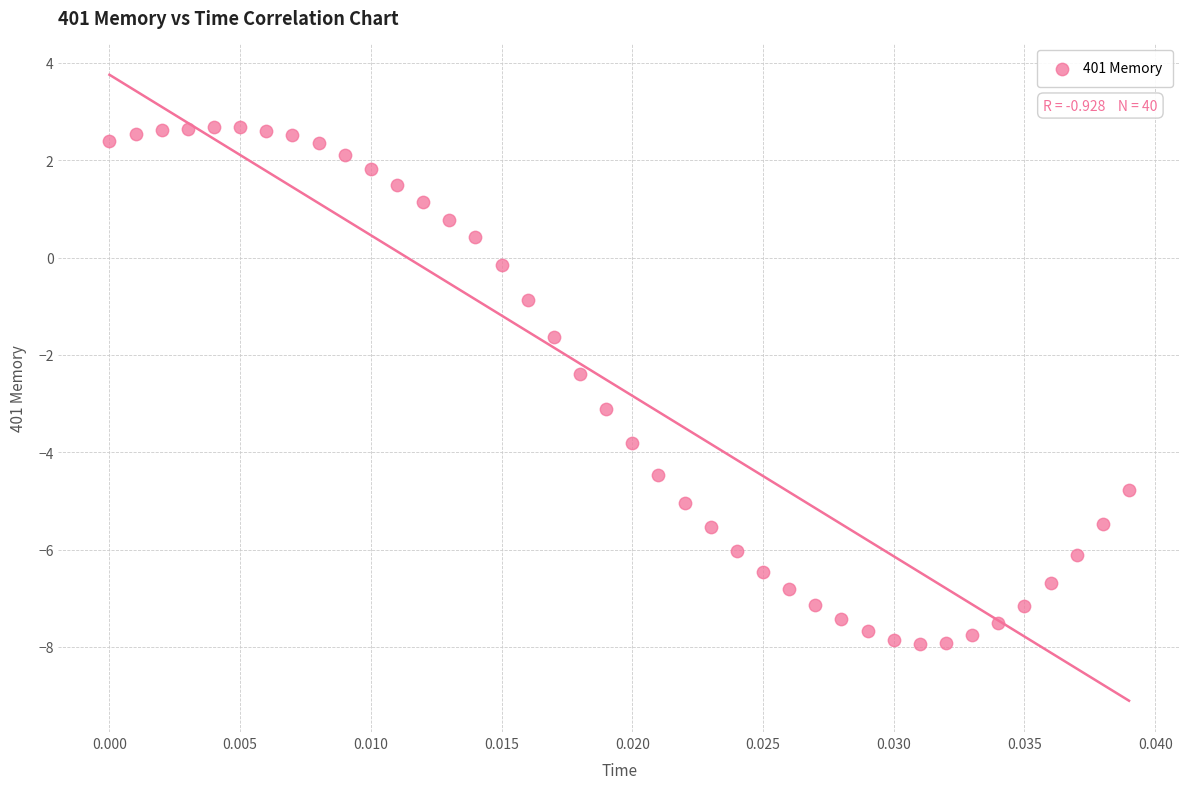

What is the range of Y values (max minus min)?

10.6